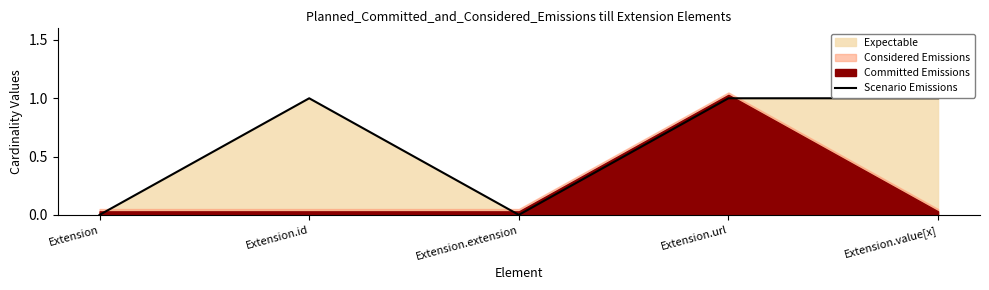

How many lines are shown in the chart?

1